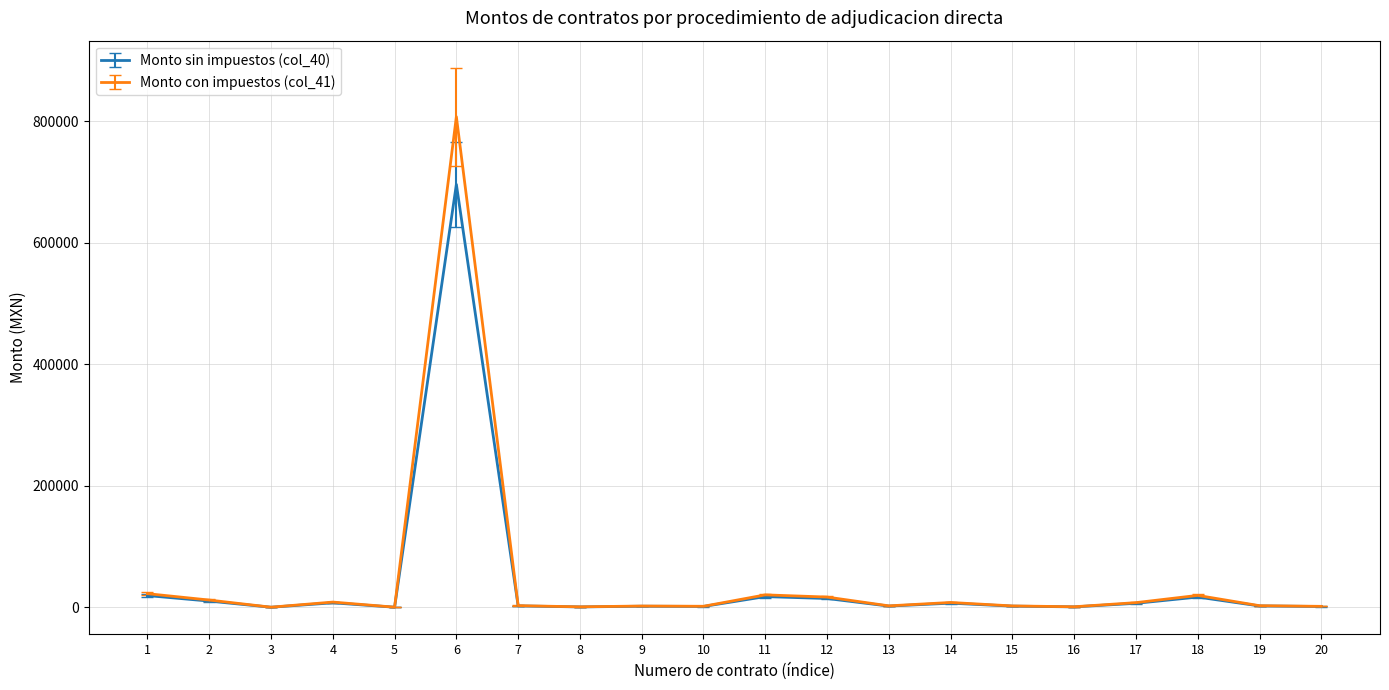

How many lines are shown in the chart?

2